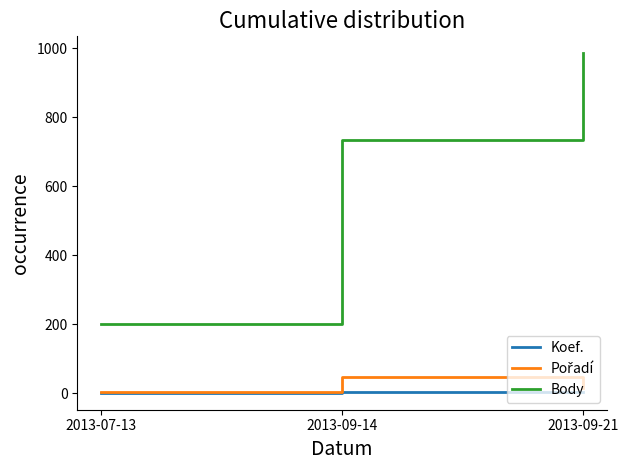

At which category is the sum across all series the highest?

2013-09-21